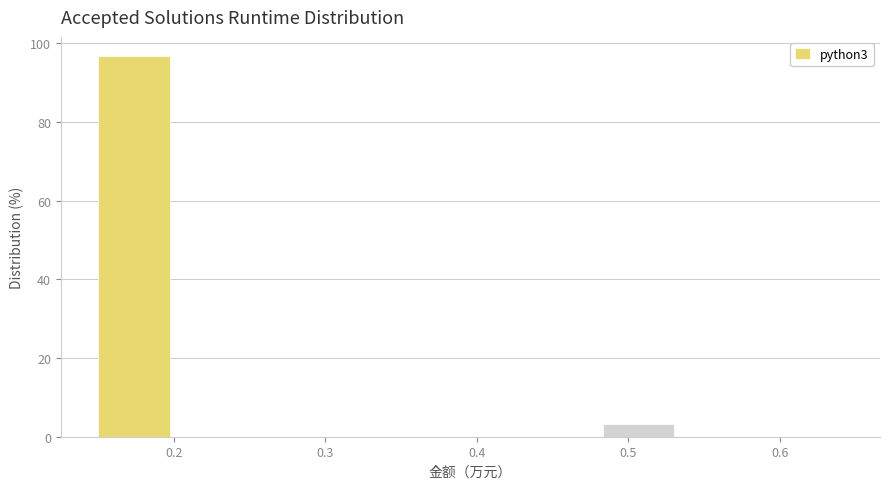

What is the height of the bar covering 0.15 to 0.21 on the x-axis? Neither the bar edges nor the heights are printed on the chart, so give them approximately, as read against the axes.

96